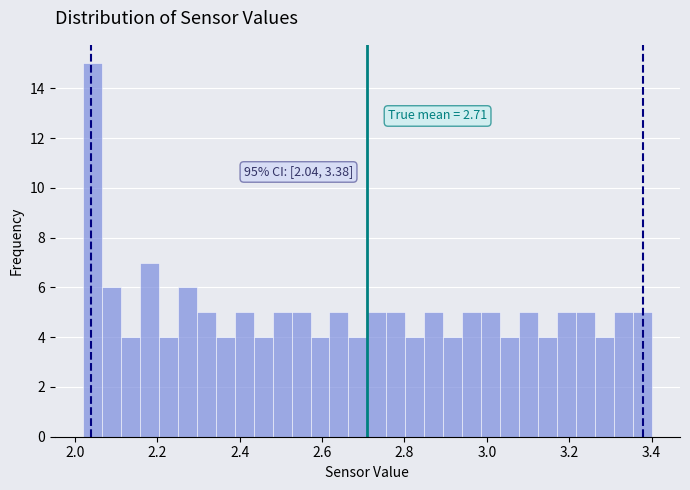

Read against the x-axis, roughly where is the centre of the tallest bar?

2.04